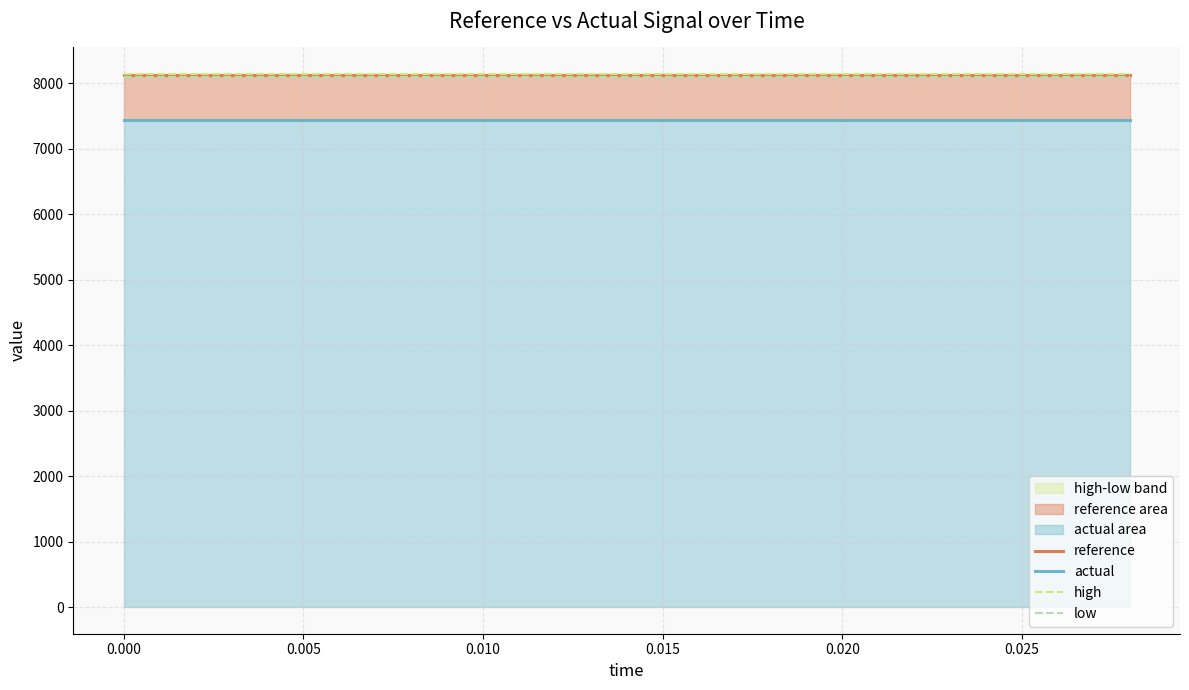

At how many categories does at least one series exceed 8136?

15